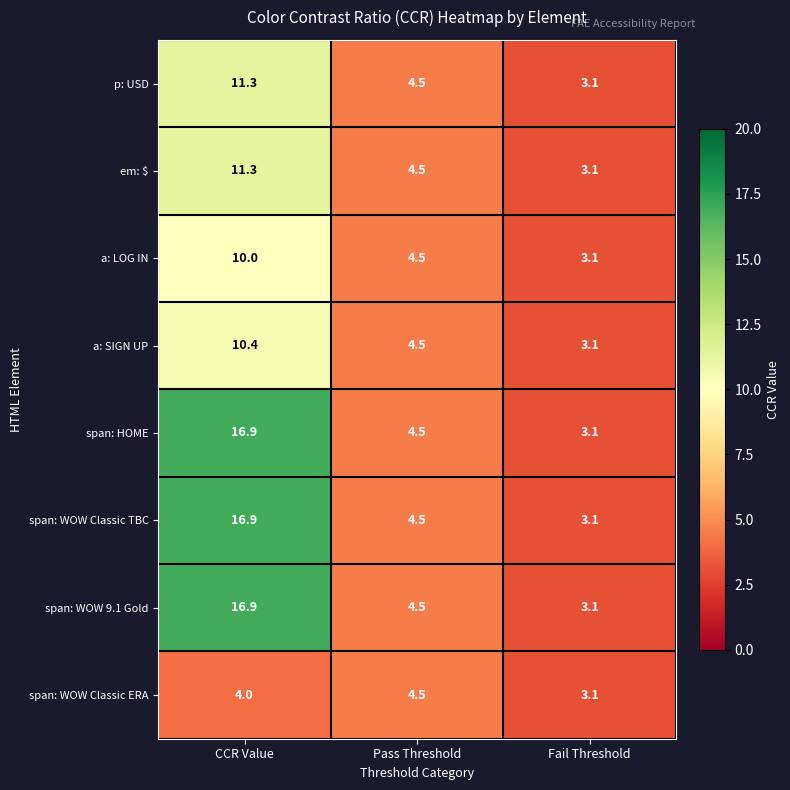

Reading left to right, extract all data points from this chart.

p: USD: 11.3	4.5	3.1
em: $: 11.3	4.5	3.1
a: LOG IN: 10.0	4.5	3.1
a: SIGN UP: 10.4	4.5	3.1
span: HOME: 16.9	4.5	3.1
span: WOW Classic TBC: 16.9	4.5	3.1
span: WOW 9.1 Gold: 16.9	4.5	3.1
span: WOW Classic ERA: 4.0	4.5	3.1